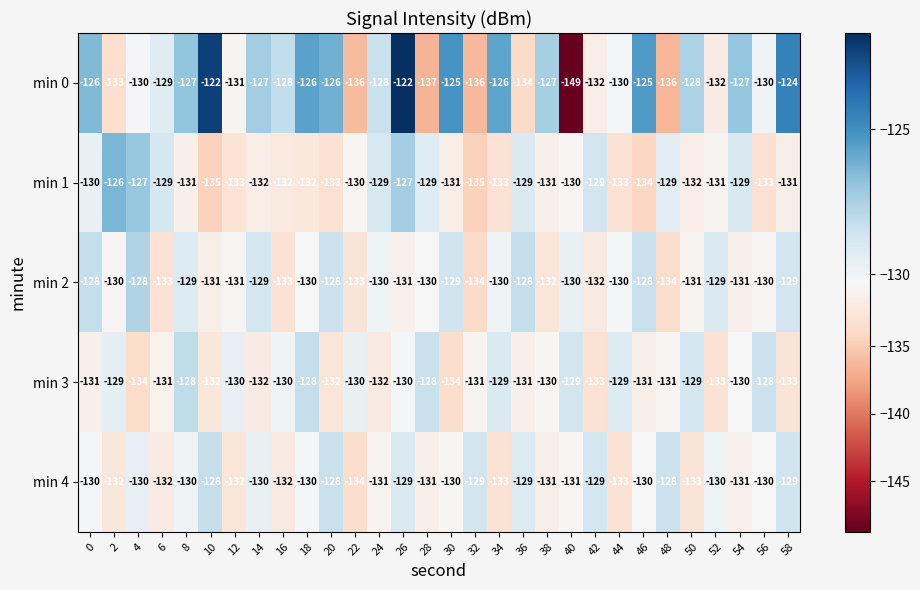

What is the difference between the second highest and second lowest values in the min 0 series?

15